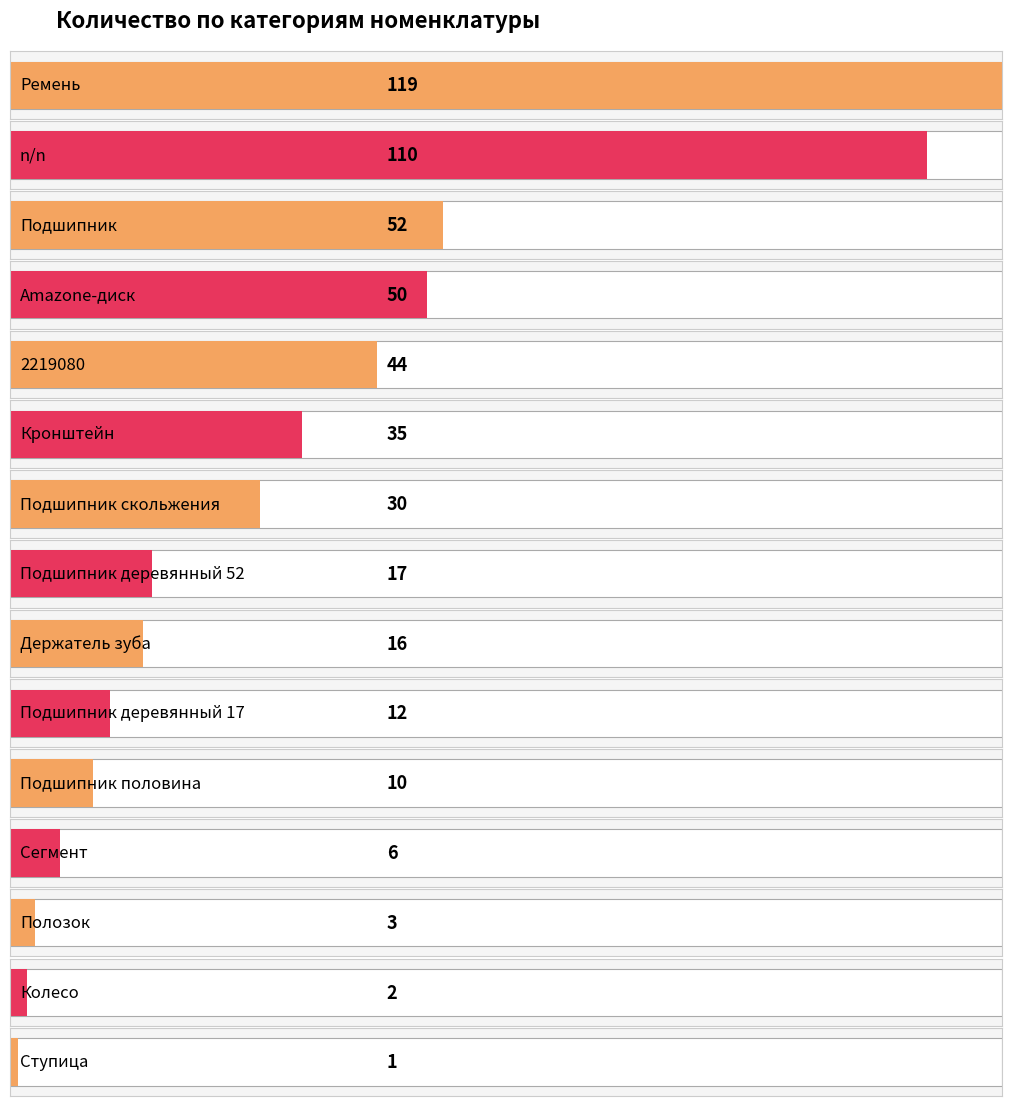

What is the difference between the maximum and second lowest values?

117